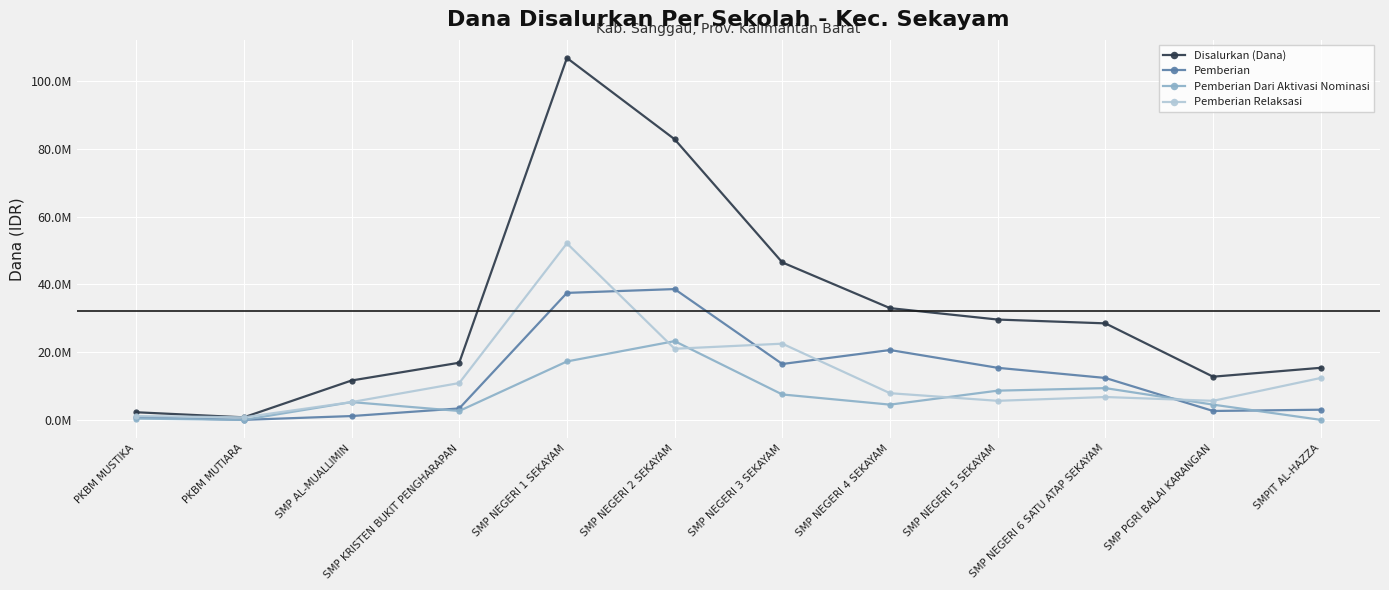

Does the chart have visible grid lines?

Yes